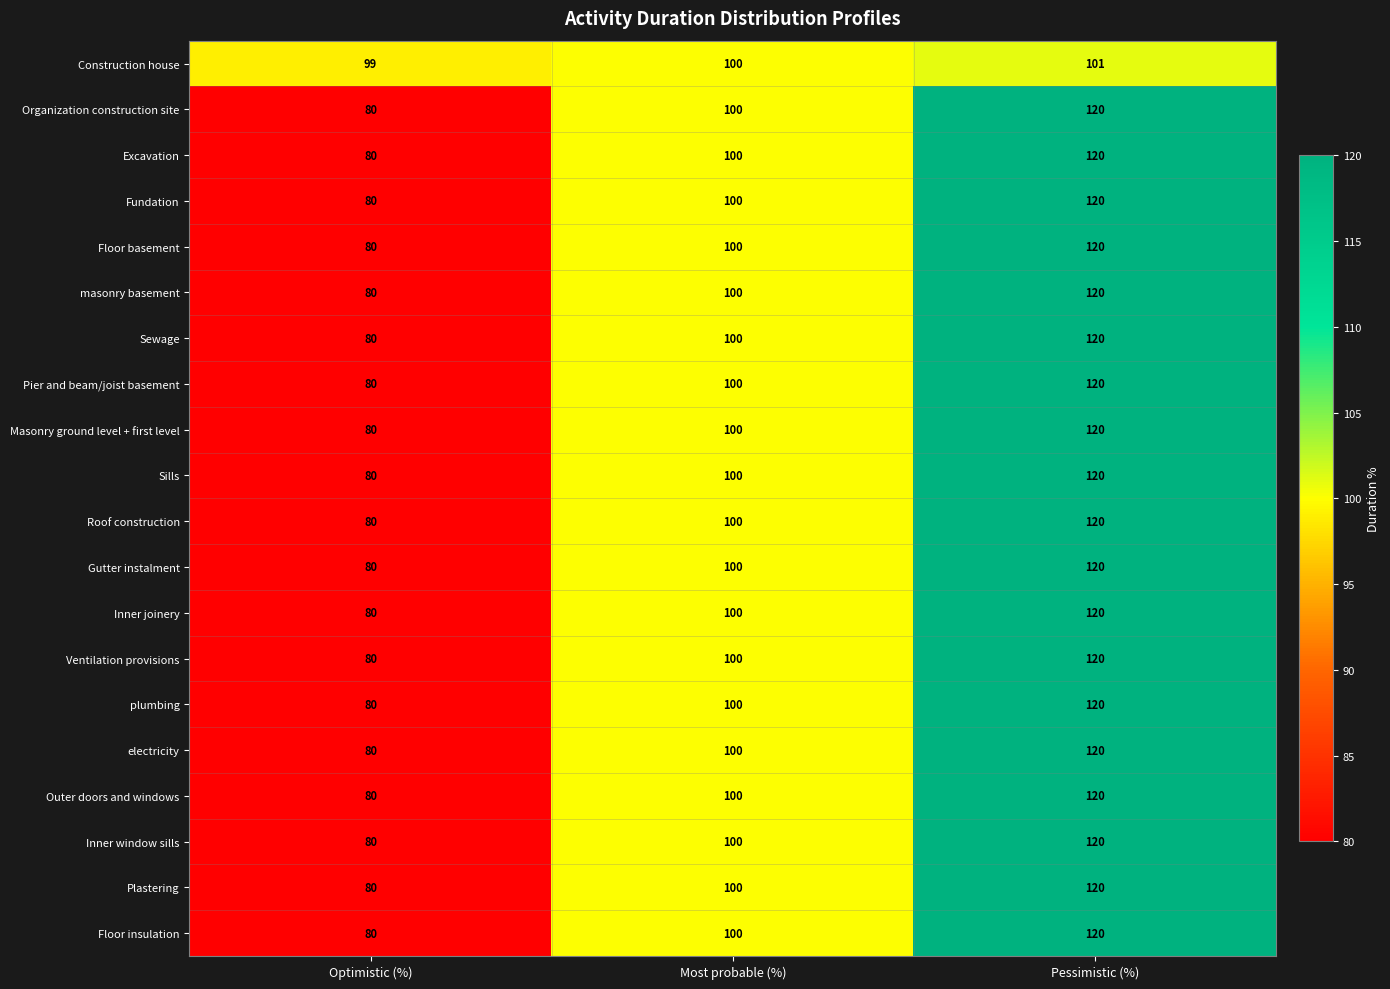

At which category is the sum across all series the highest?

Pessimistic (%)